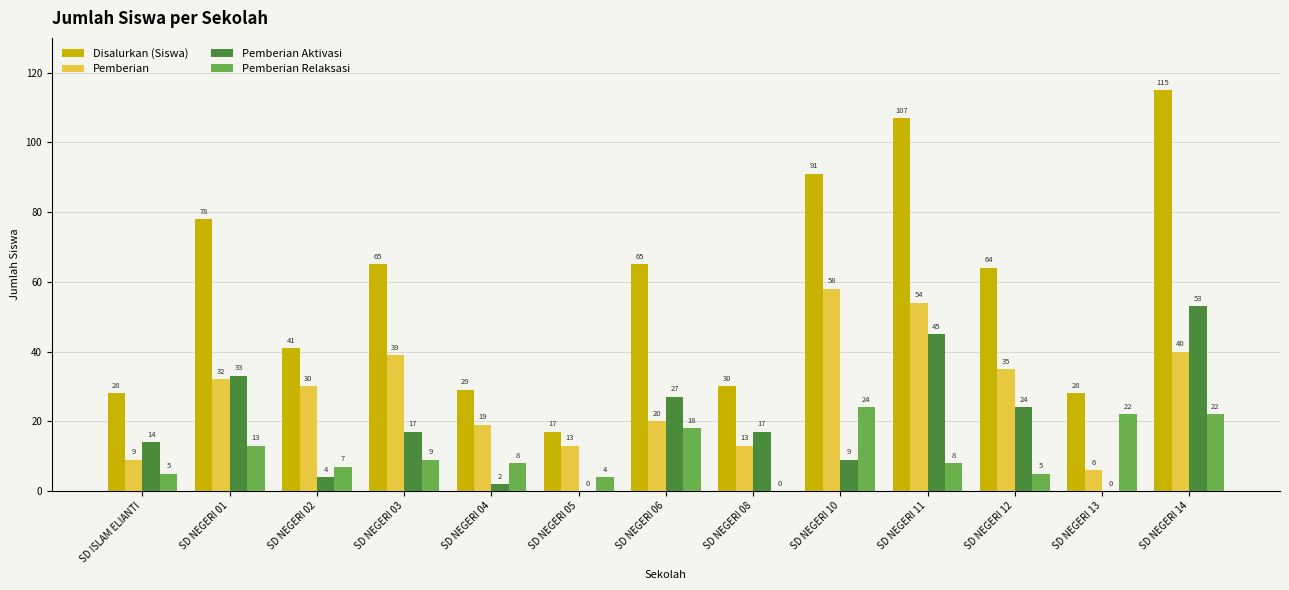

At which label does Pemberian first exceed 30?

SD NEGERI 01